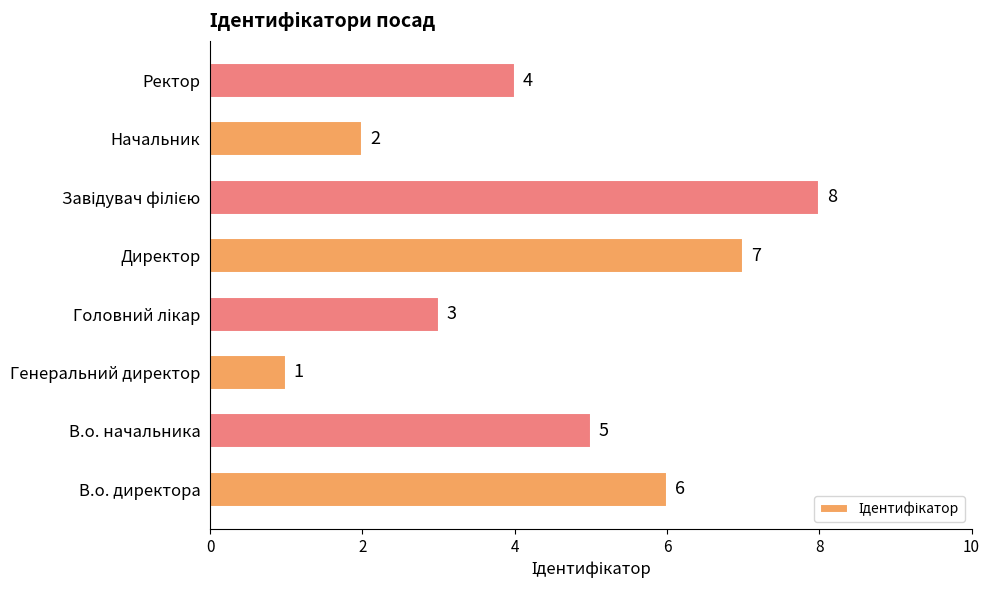

What is the difference between the maximum and minimum values?

7